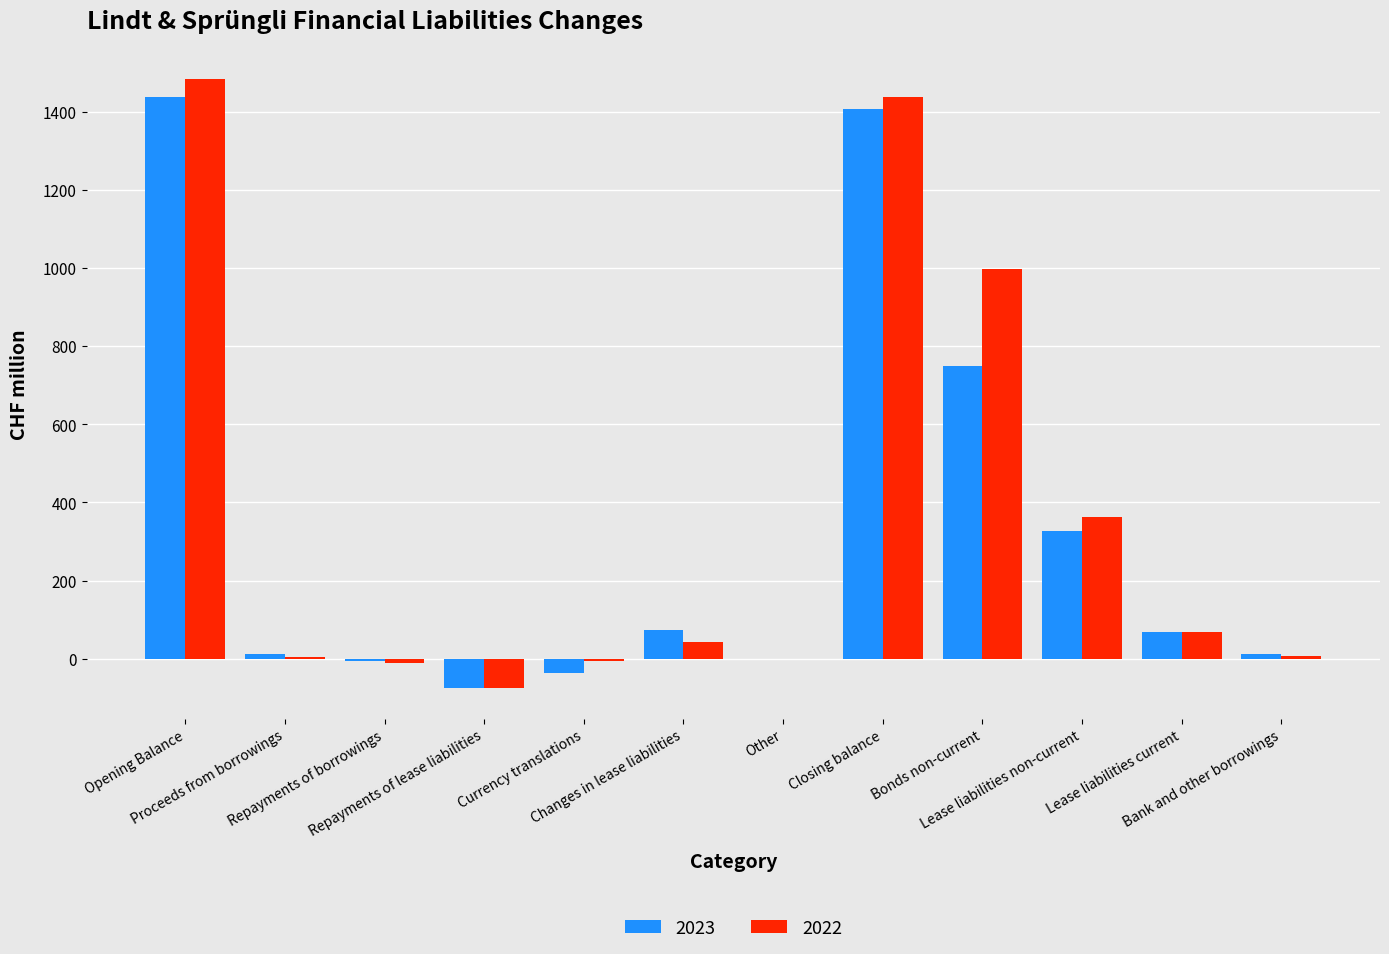

How many distinct data groups are displayed?

2